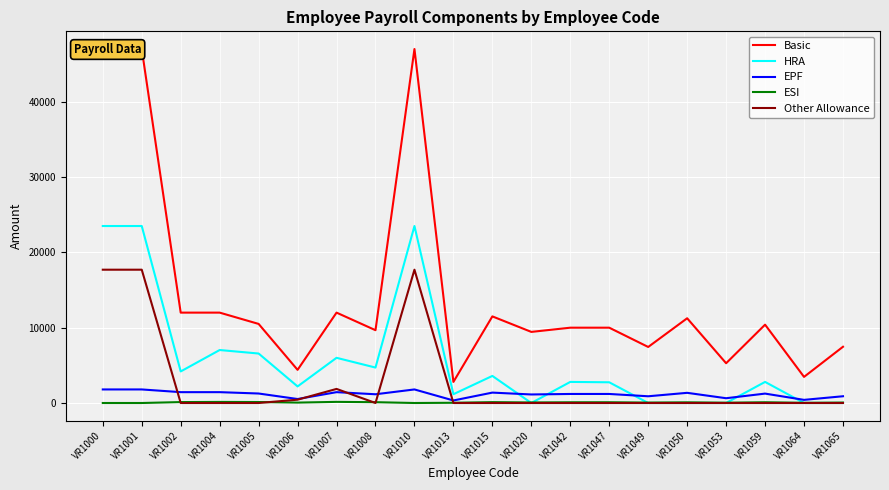

True or false: ESI and EPF intersect in this chart.

False